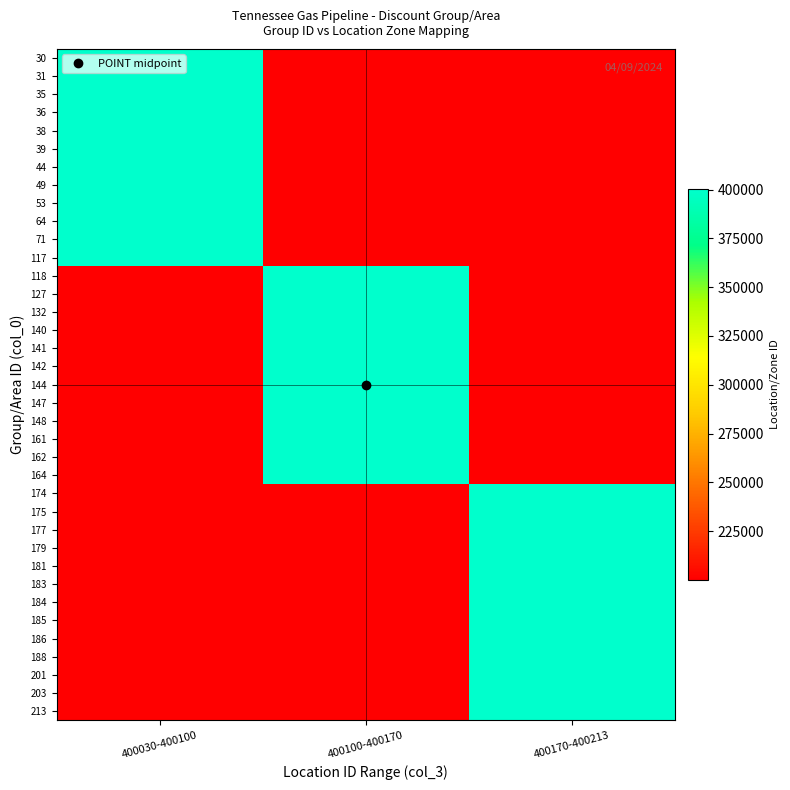

What is the total value across all series at 400030-400100?

9800905